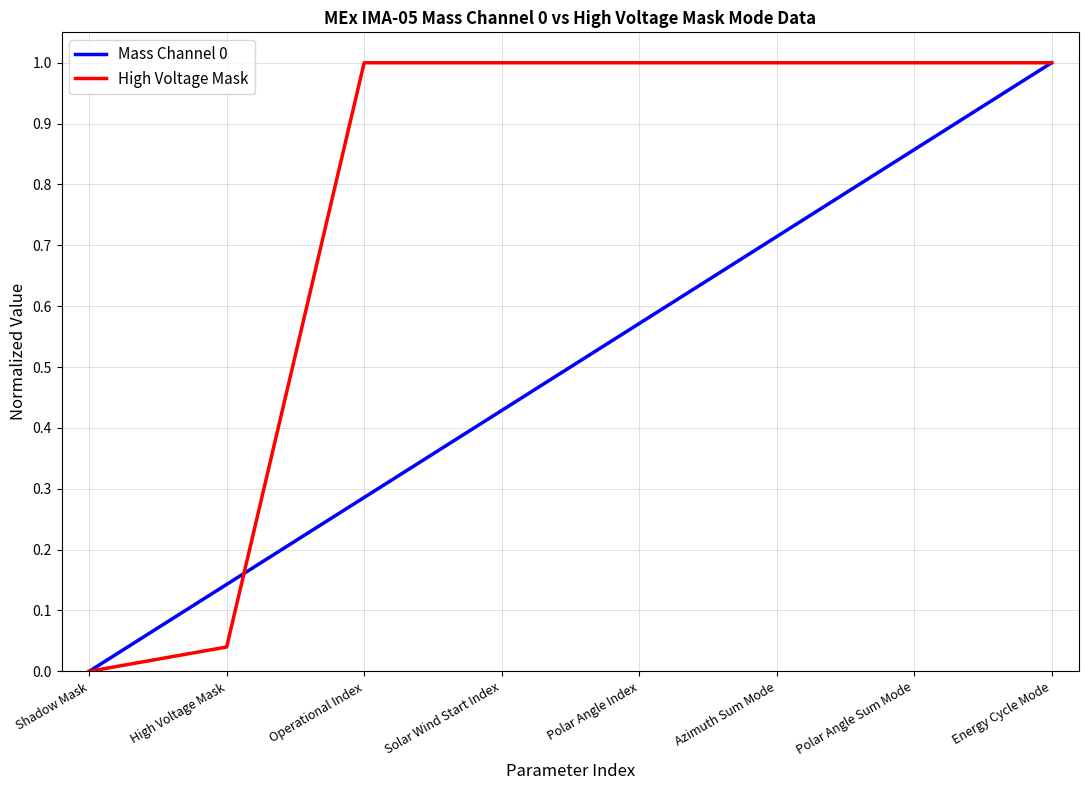

The value of Mass Channel 0 at Energy Cycle Mode is 1.0. True or false?

True